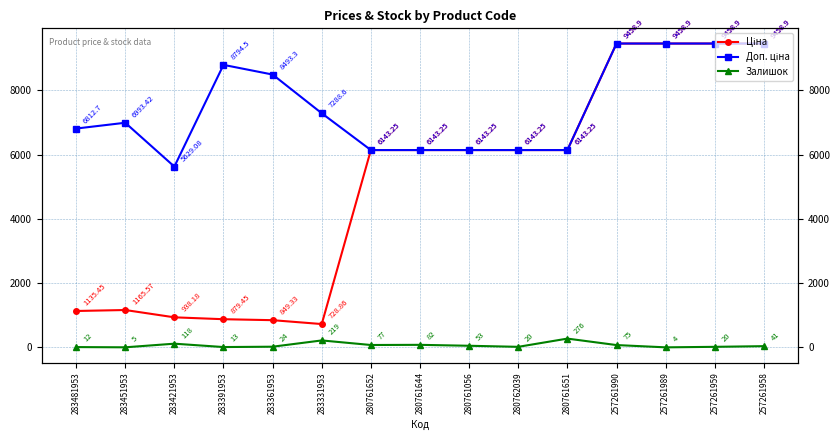

What position from the right is 280762039?

6